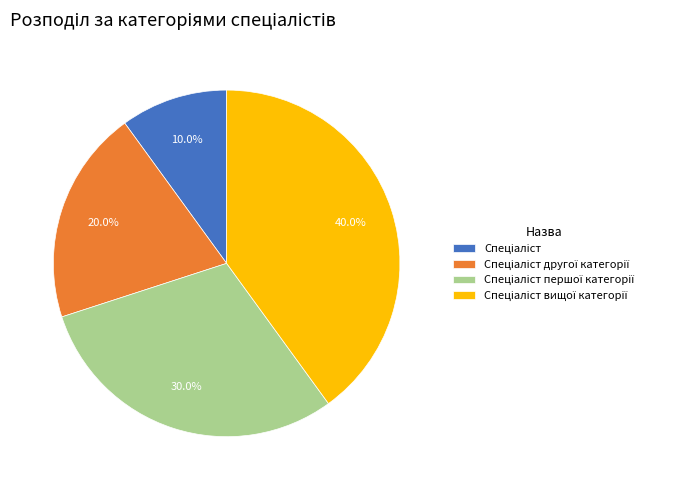

Is there any slice that represents more than half of the pie?

No